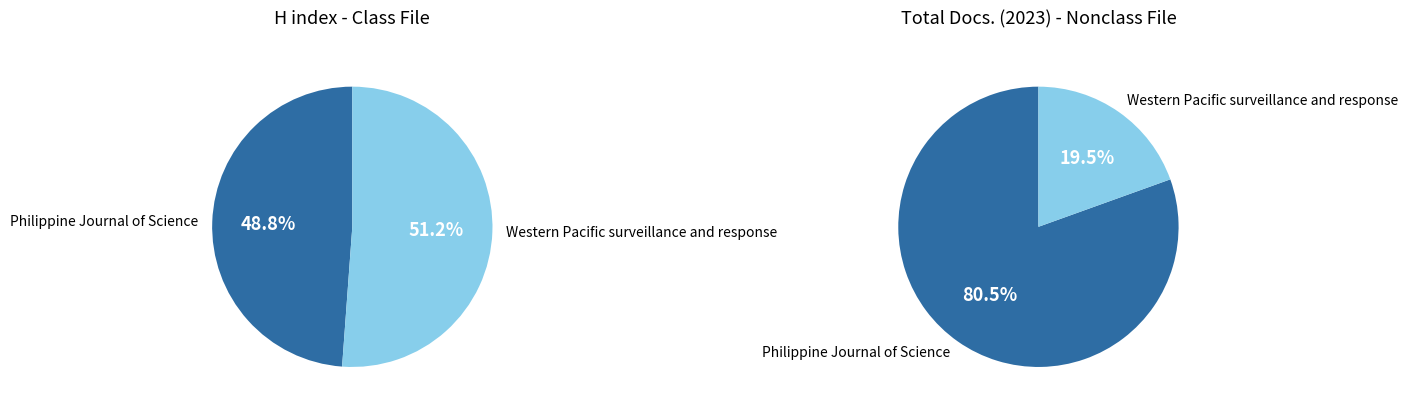

Rank the categories by Total Docs. (2023) value from highest to lowest.

Philippine Journal of Science, Western Pacific surveillance and response